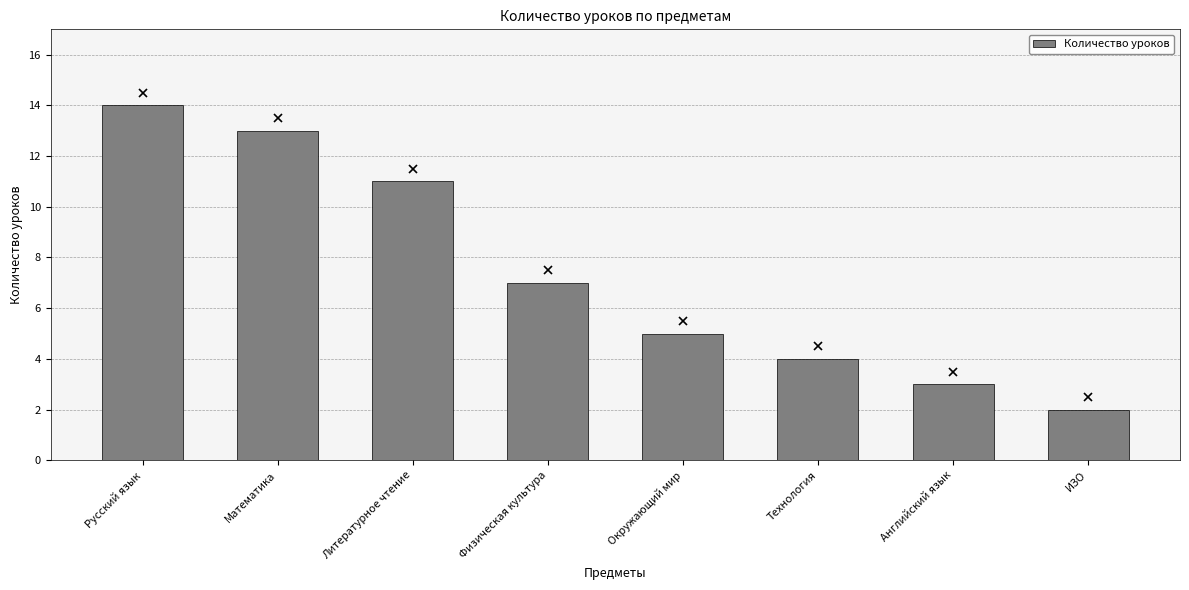

Reading left to right, transcribe all the data shown in this chart.

Русский язык=14	Математика=13	Литературное чтение=11	Физическая культура=7	Окружающий мир=5	Технология=4	Английский язык=3	ИЗО=2